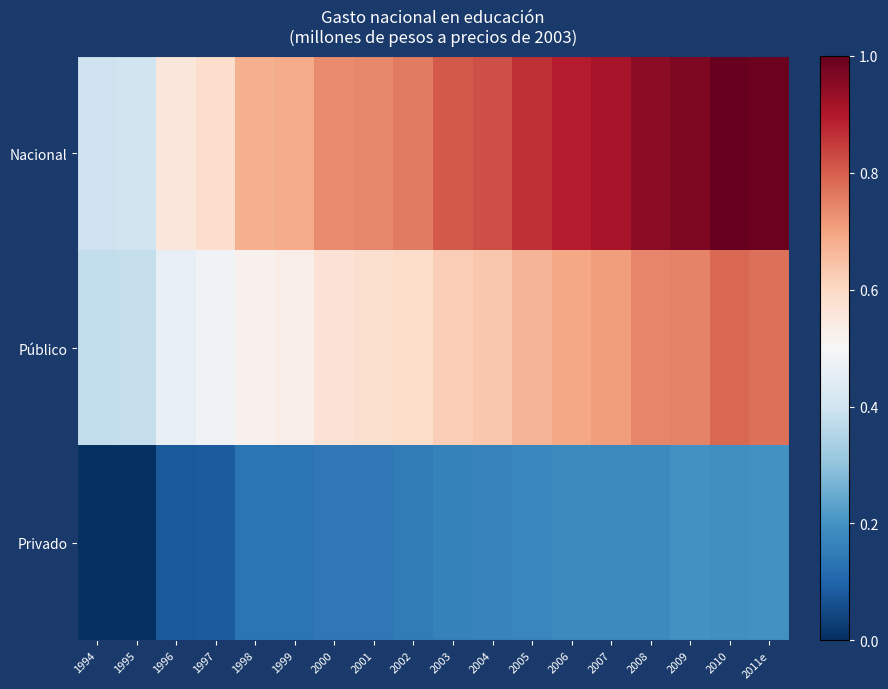

At which category is the sum across all series the highest?

2010